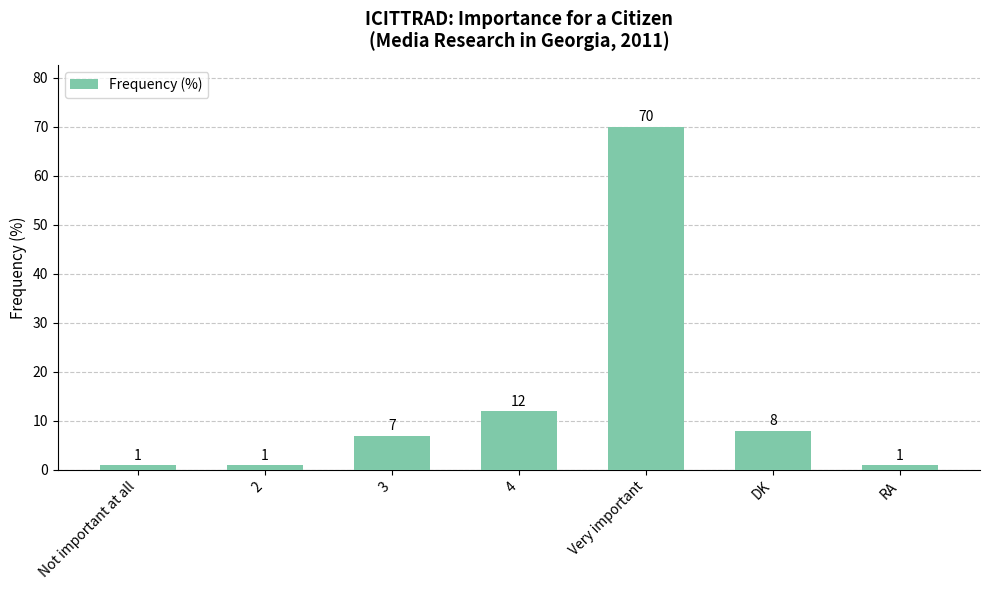

Approximately how many times larger is the value at DK compared to 2?

8.0